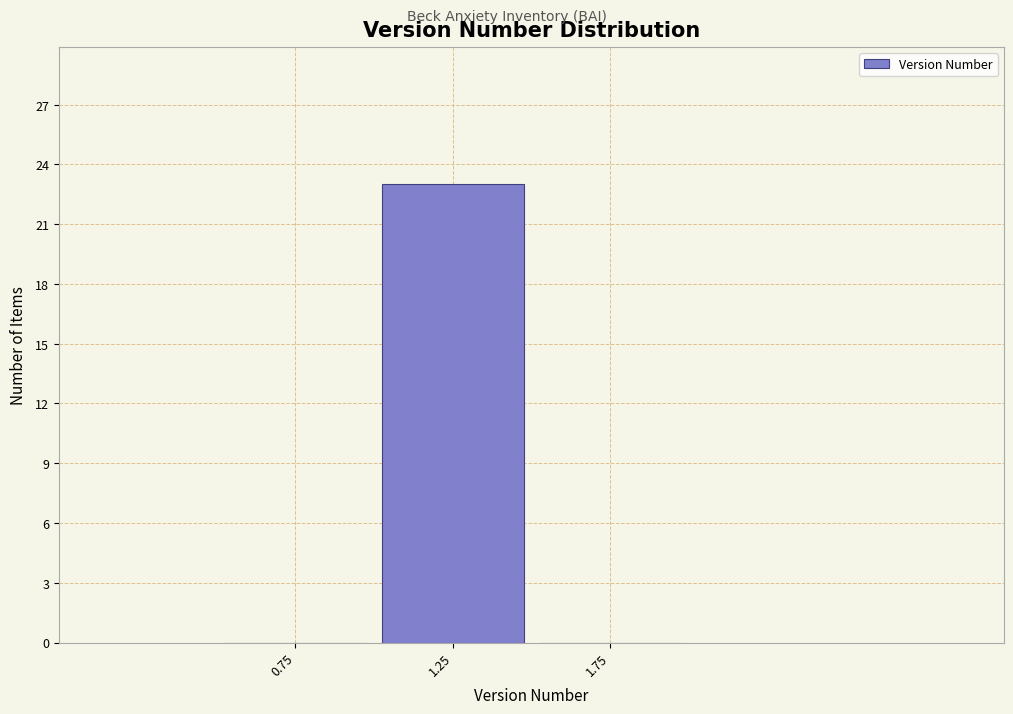

Reading left to right, list every bar in this chart as the range it spans on the x-axis followed by its height. The values are not printed on the chart, so give them approximately, as read against the axis.

0.5 to 1.0: 0
1.0 to 1.5: 23
1.5 to 2.0: 0